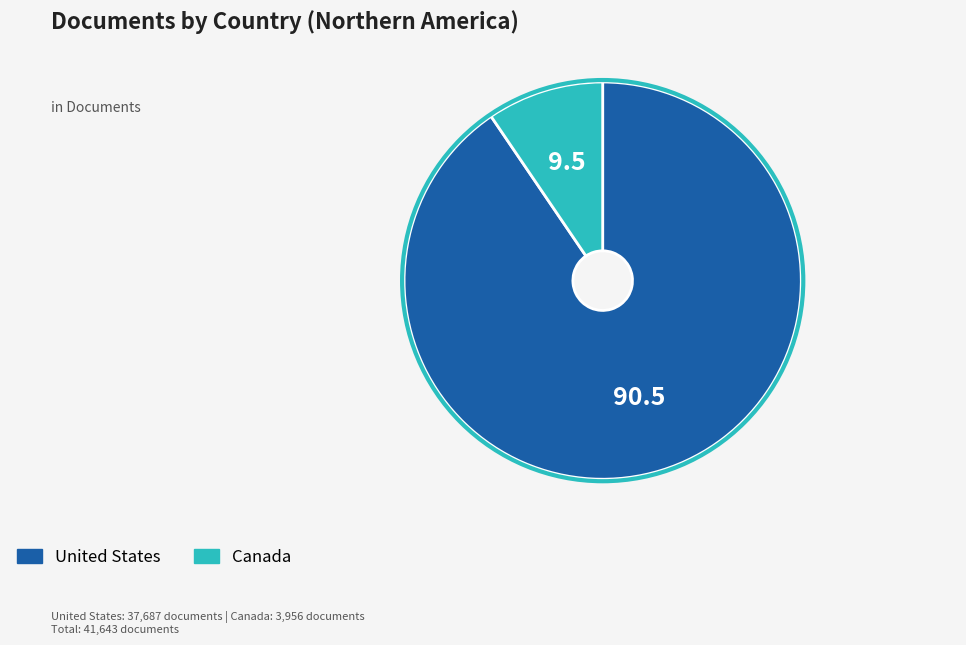

The United States slice represents 99% of the pie. True or false?

False